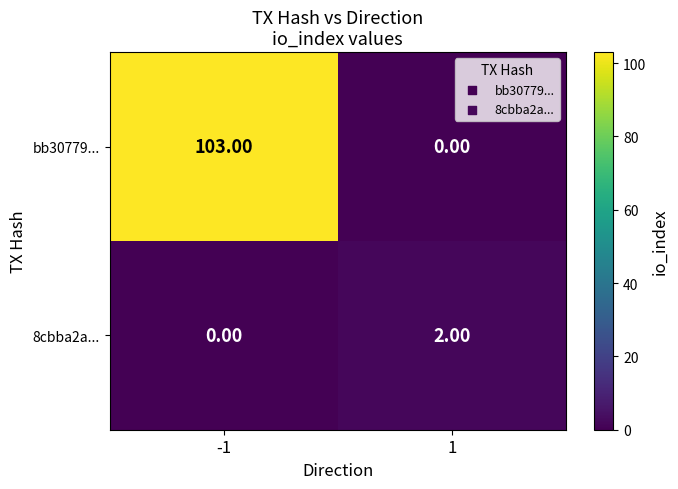

What is the sum of all bb30779... values?

103